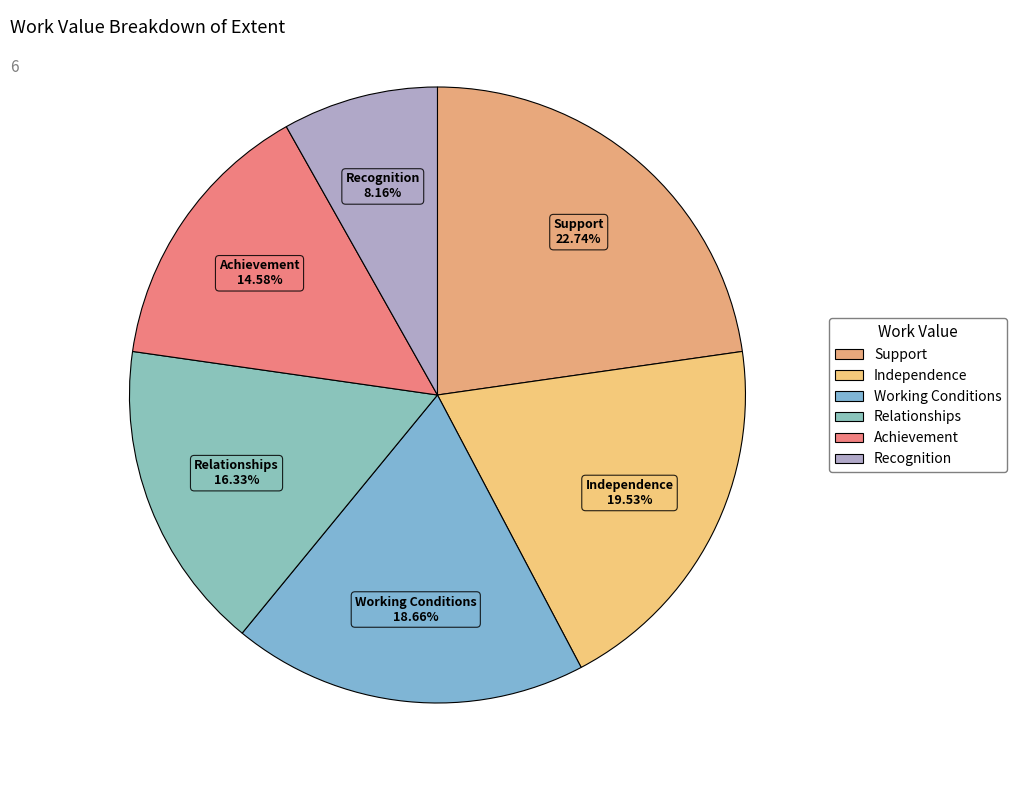

To the nearest percent, what is the combined percentage of Achievement and Working Conditions?

33%